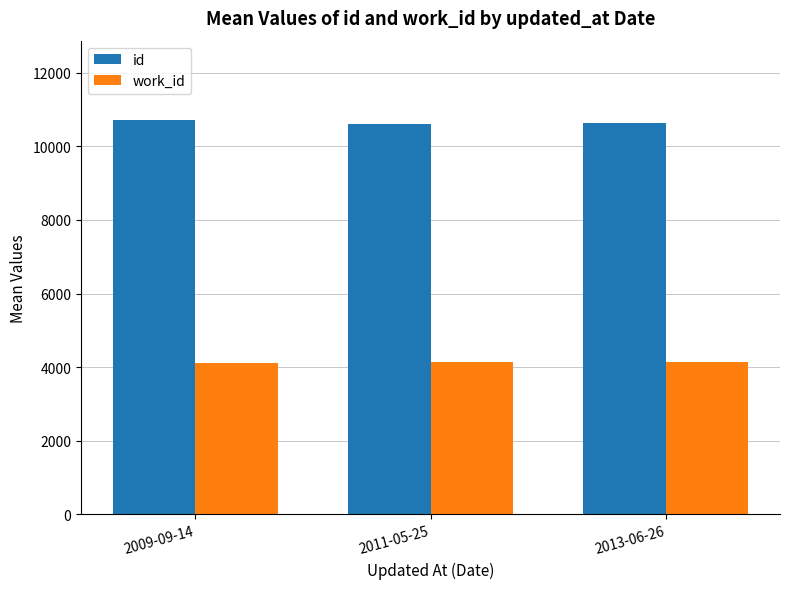

At how many categories does at least one series exceed 6106?

3